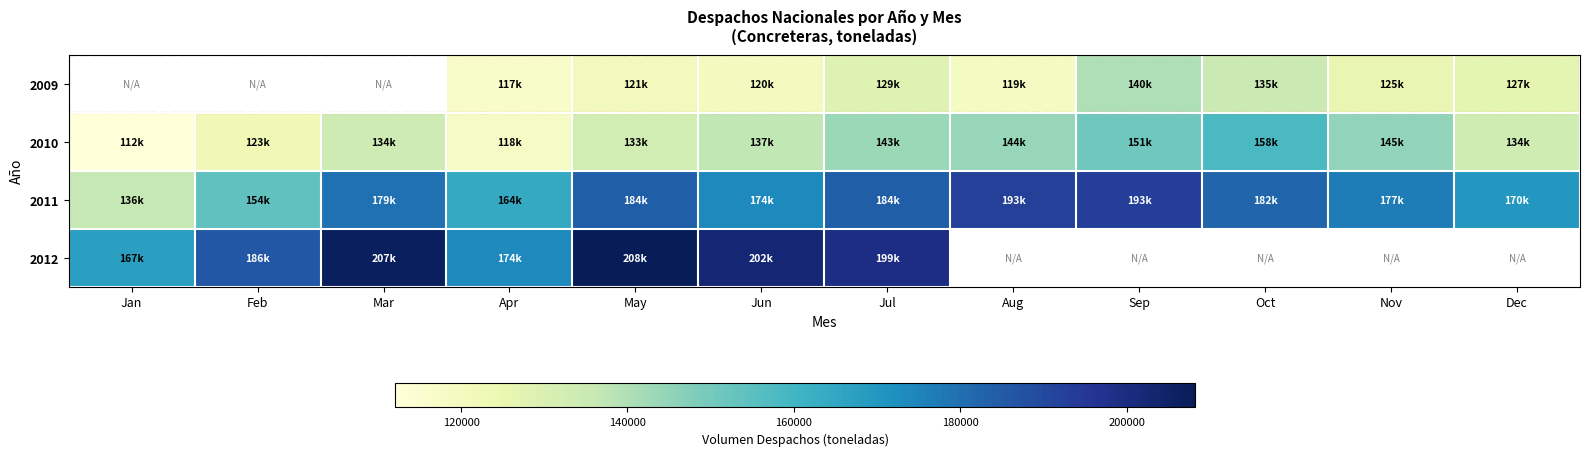

Count the number of categories in the chart.

12